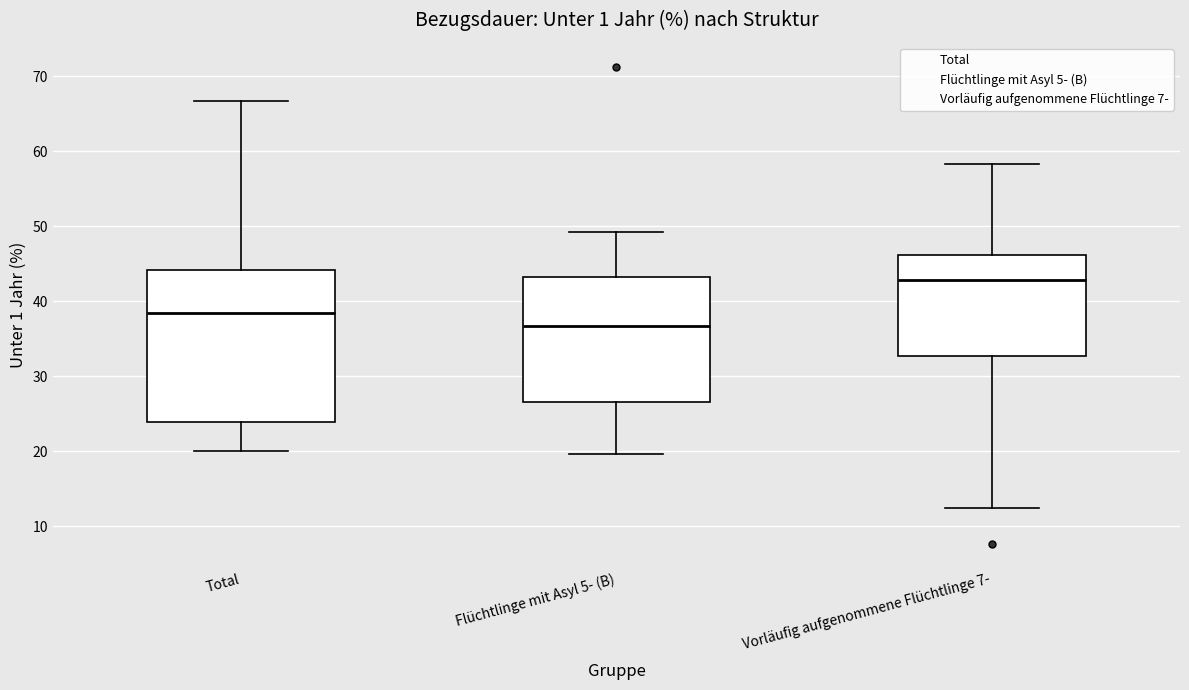

Which box has the lowest median line?

Flüchtlinge mit Asyl 5- (B)